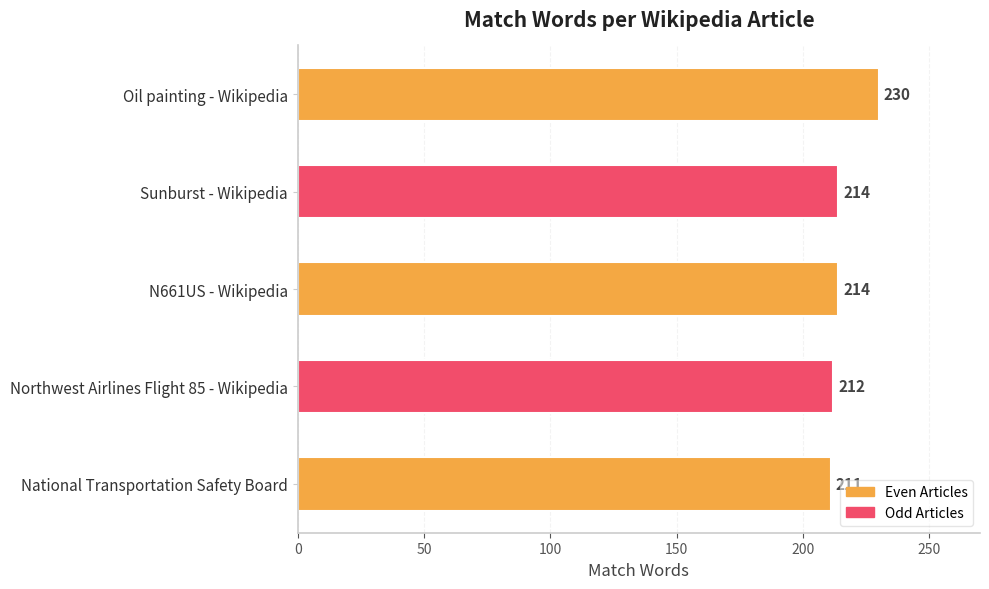

What is the label of the 4th bar from the bottom?

Sunburst - Wikipedia